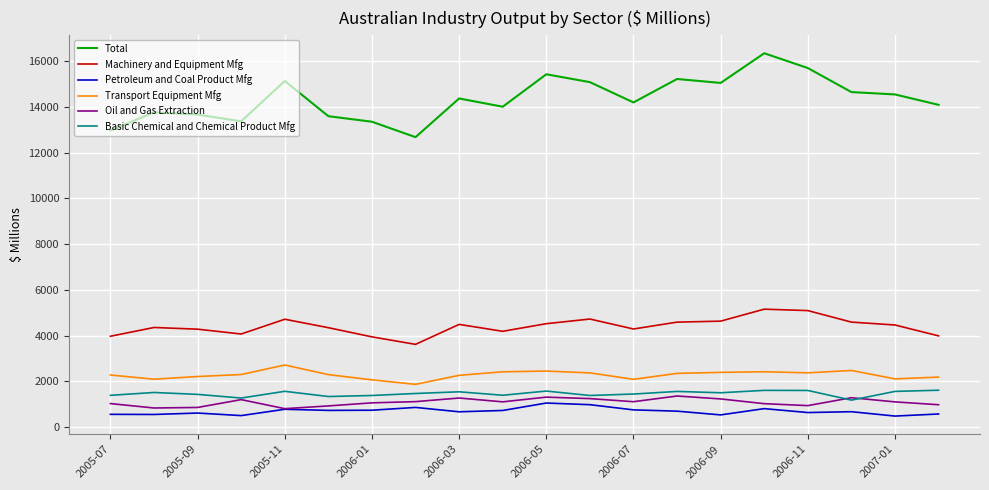

Which series has the largest range (max minus min)?

Total